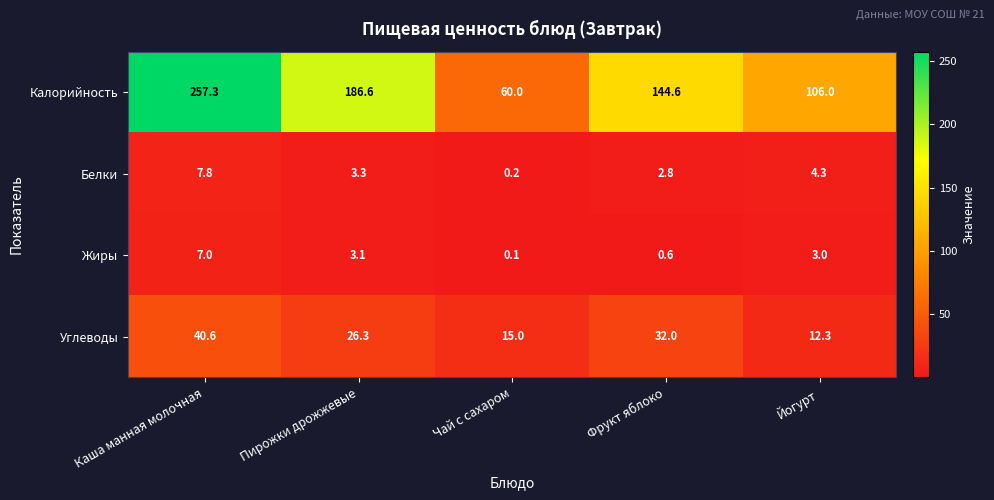

Which category has the lowest value in the Жиры series?

Чай с сахаром